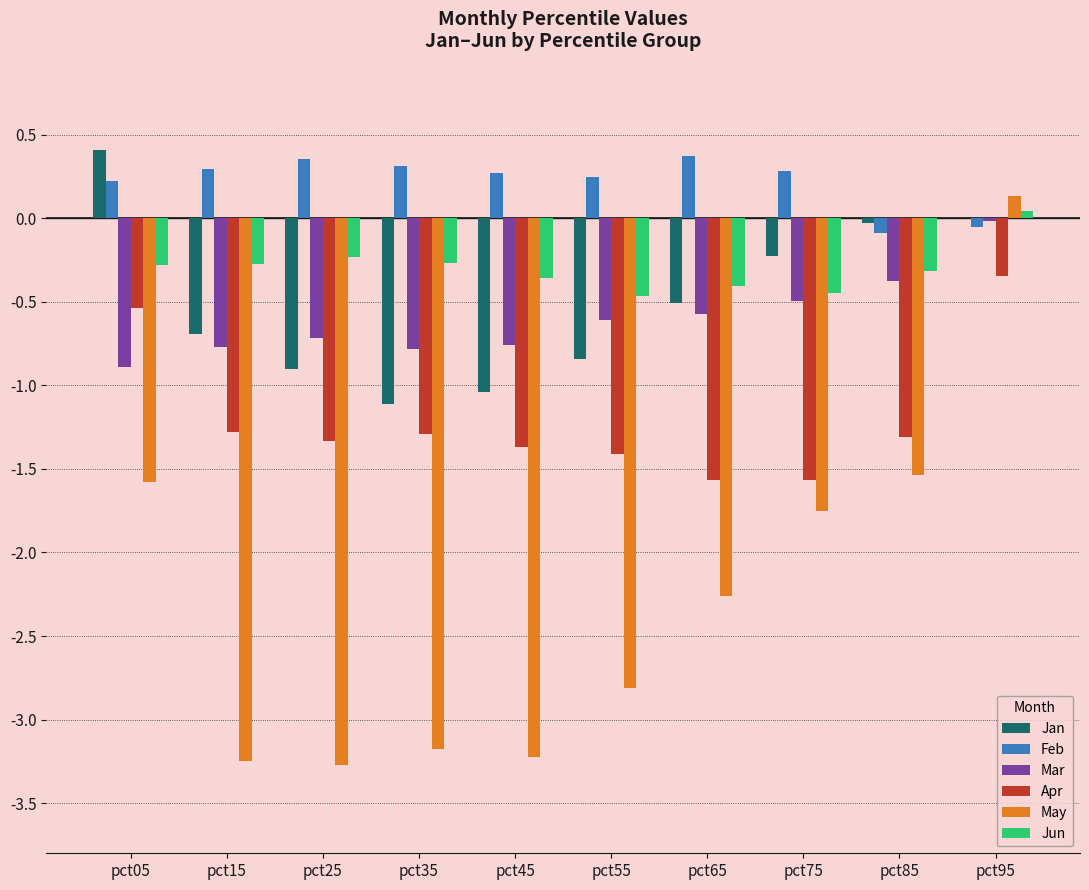

Which series has the largest range (max minus min)?

May